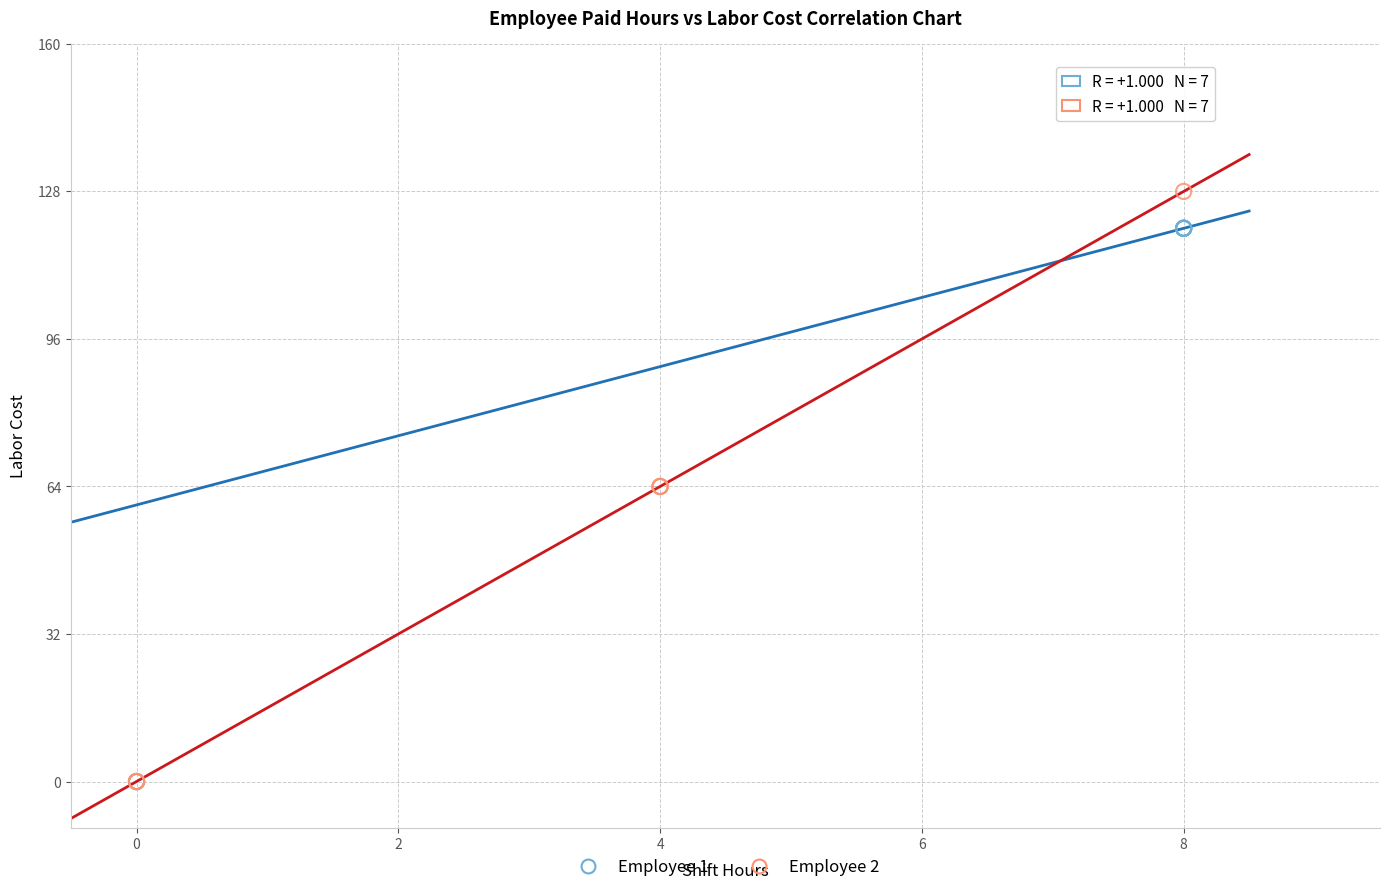

Which series contains the highest Y value?

Employee 2